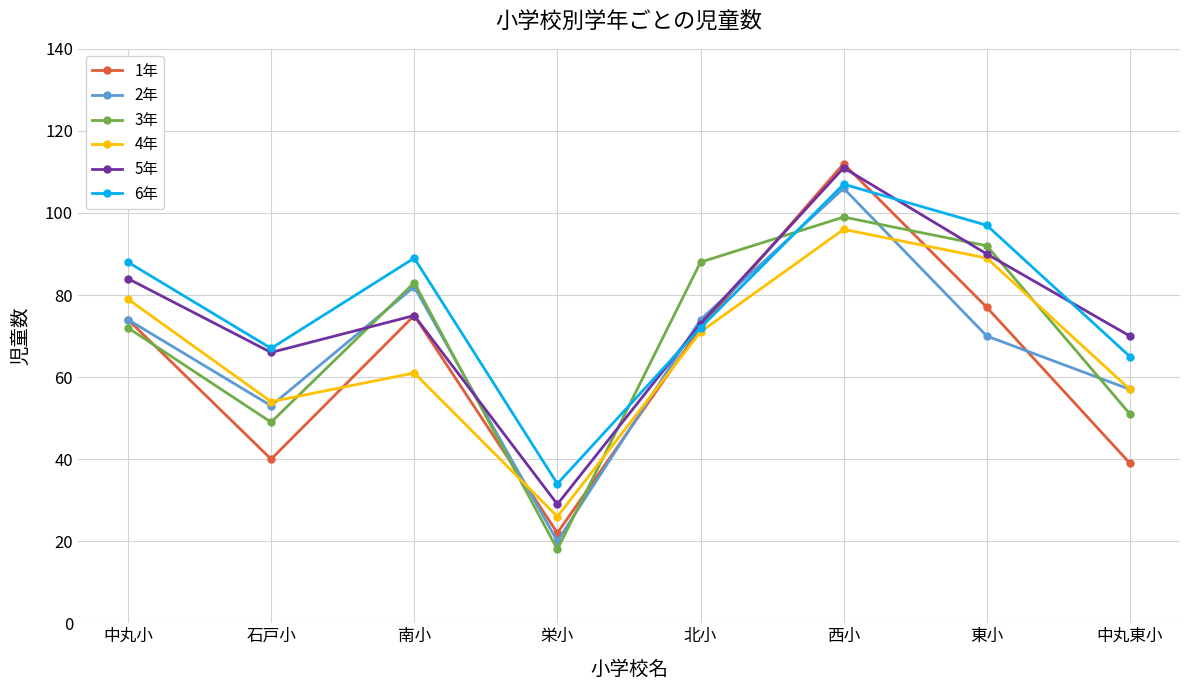

In 4年, how many points are lower than both neighbors (excluding endpoints)?

2